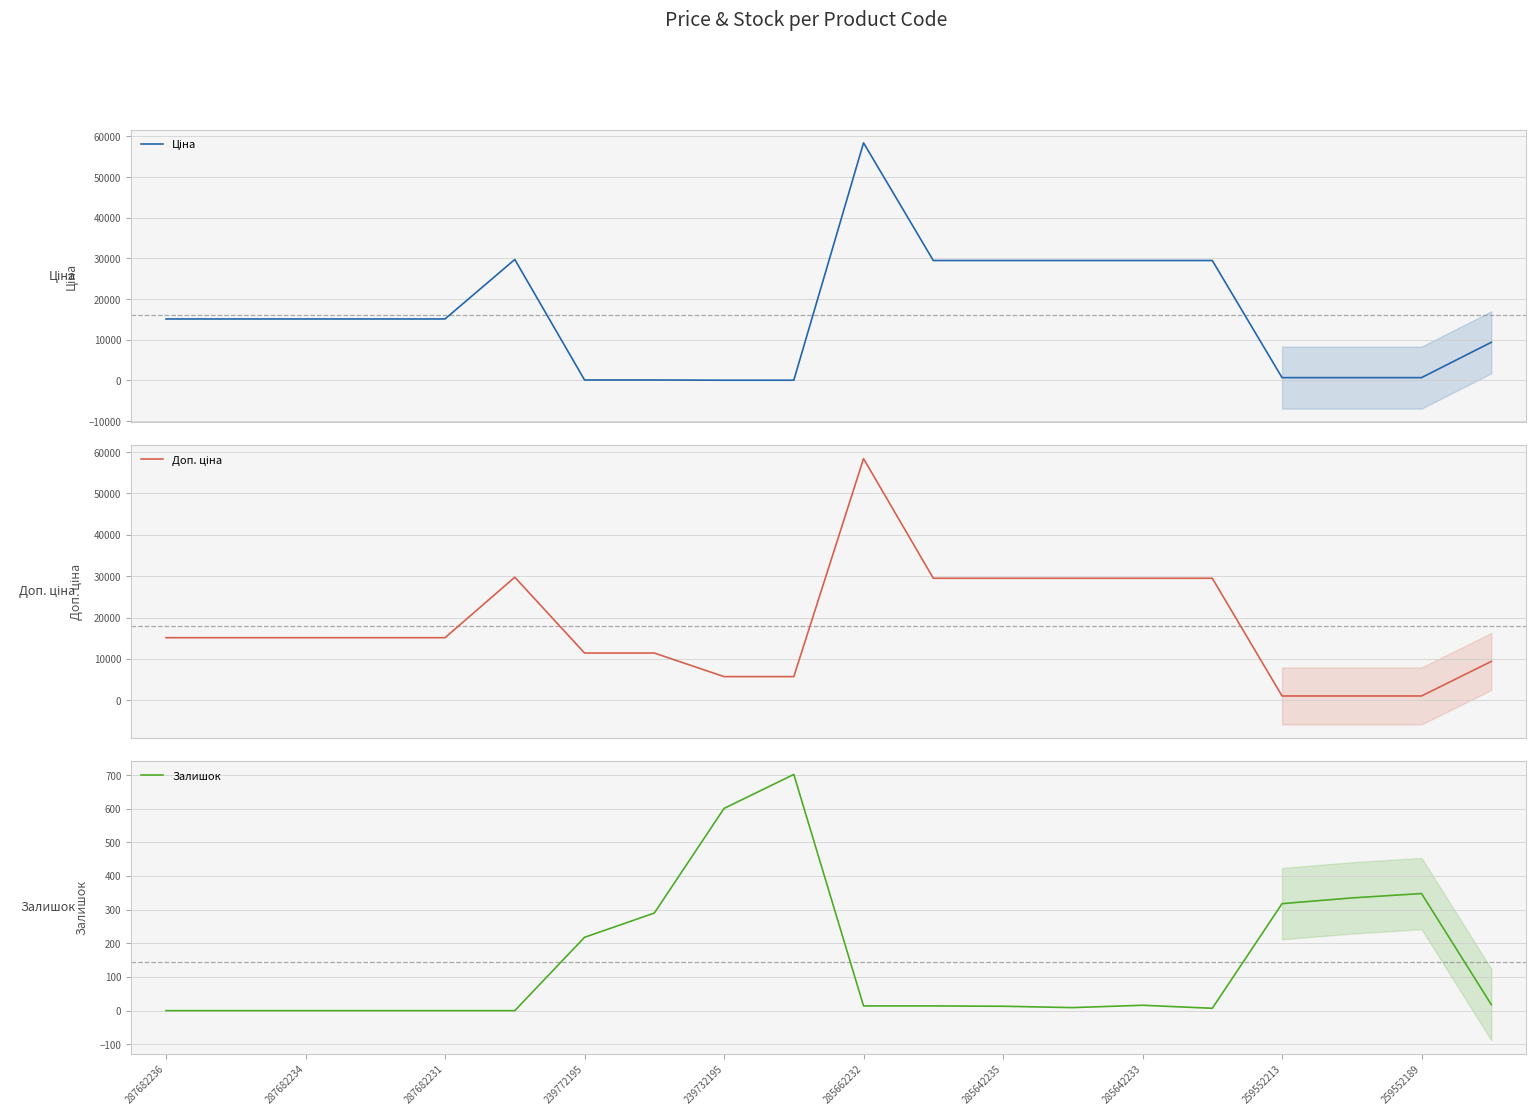

Is it true that Залишок equals 197 at 239732195?

False